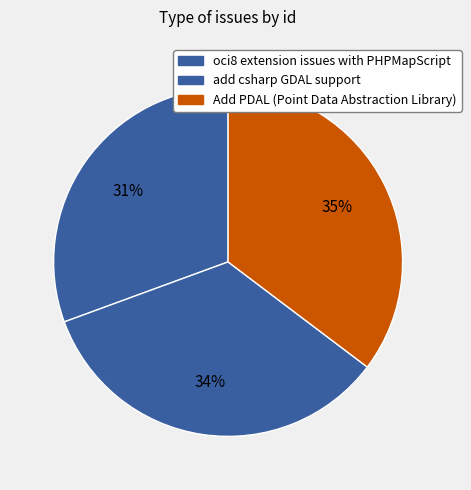

Which has a higher value, Add PDAL (Point Data Abstraction Library) or add csharp GDAL support?

Add PDAL (Point Data Abstraction Library)